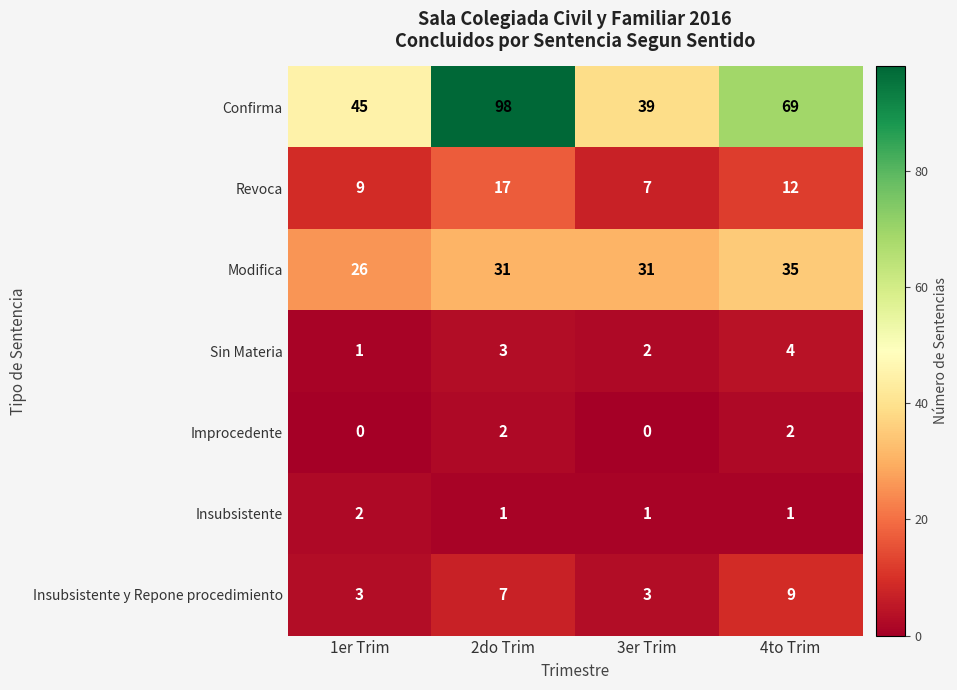

The Confirma series shows 45 at 1er Trim. True or false?

True